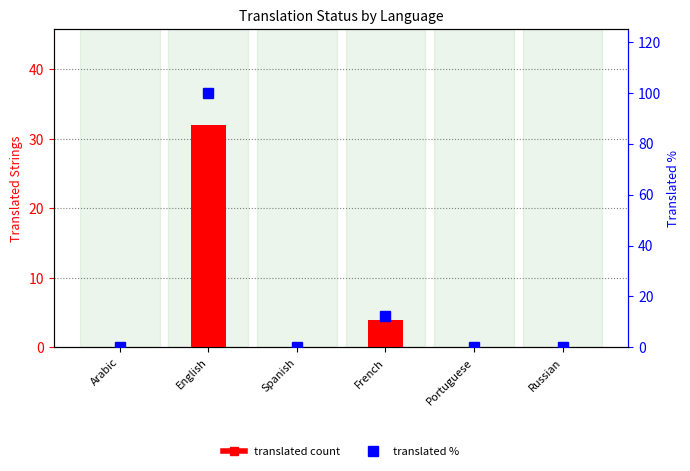

Reading right to left, what are all the values shown in this chart?

translated count: 0.0	0.0	4.0	0.0	32.0	0.0
translated %: 0.0	0.0	12.5	0.0	100.0	0.0